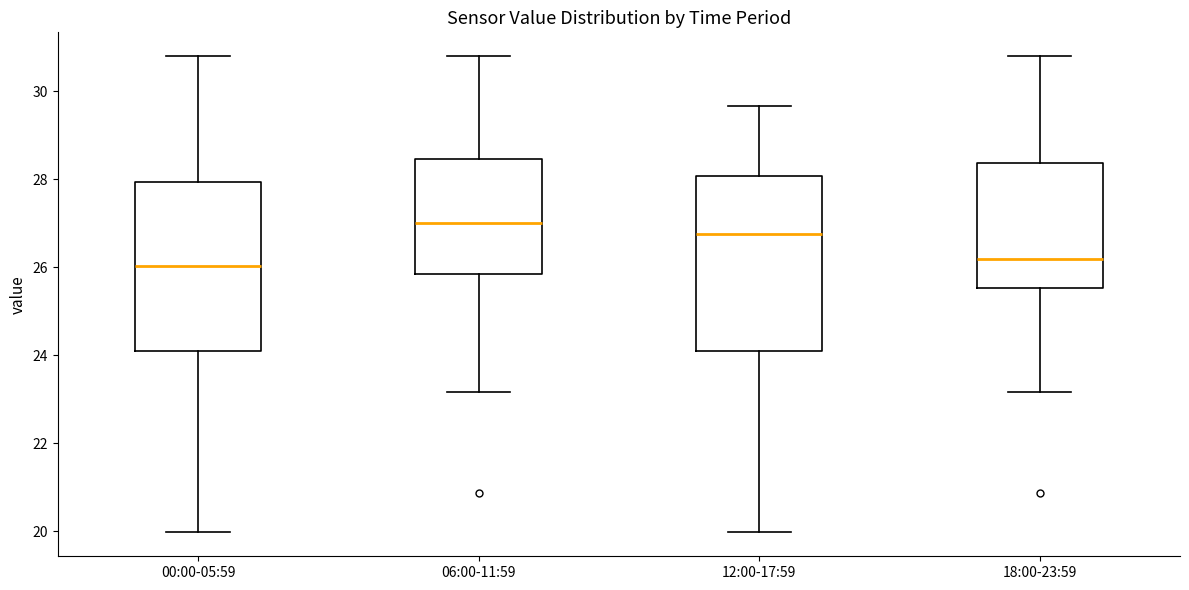

Reading left to right, read every box against the y-axis: the position of its median line, the range the box covers, and the ends of its whiskers. The values are not printed on the chart, so give them approximately, as read against the axis.

00:00-05:59: median 26.0, box 24.2 to 28.0, whiskers 20.0 to 30.8
06:00-11:59: median 27.0, box 25.8 to 28.4, whiskers 23.2 to 30.8
12:00-17:59: median 26.8, box 24.2 to 28.0, whiskers 20.0 to 29.6
18:00-23:59: median 26.2, box 25.6 to 28.4, whiskers 23.2 to 30.8